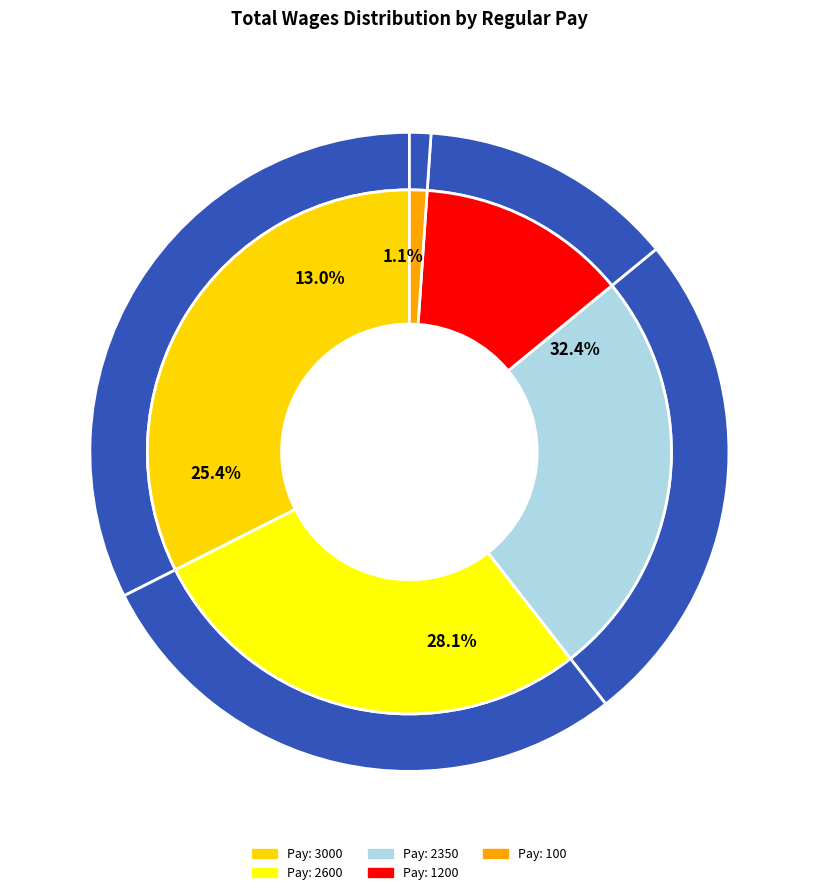

True or false: 100 accounts for 1% of the total.

True